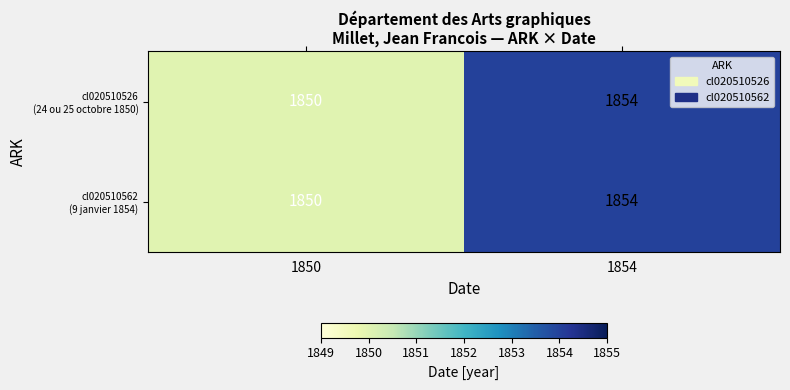

What is the total value across all series at 1850?

3700